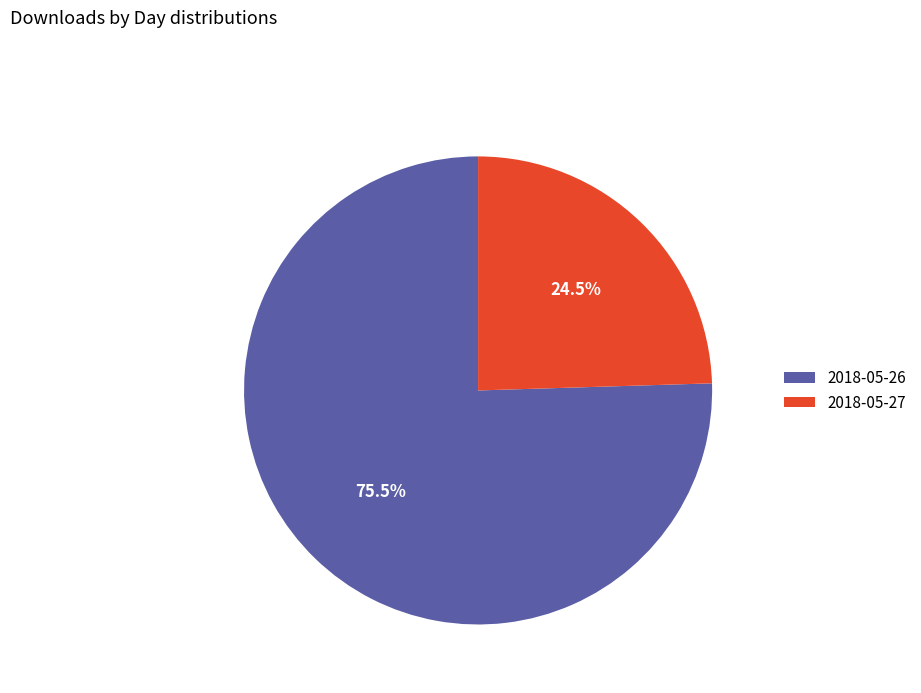

What is the majority slice?

2018-05-26